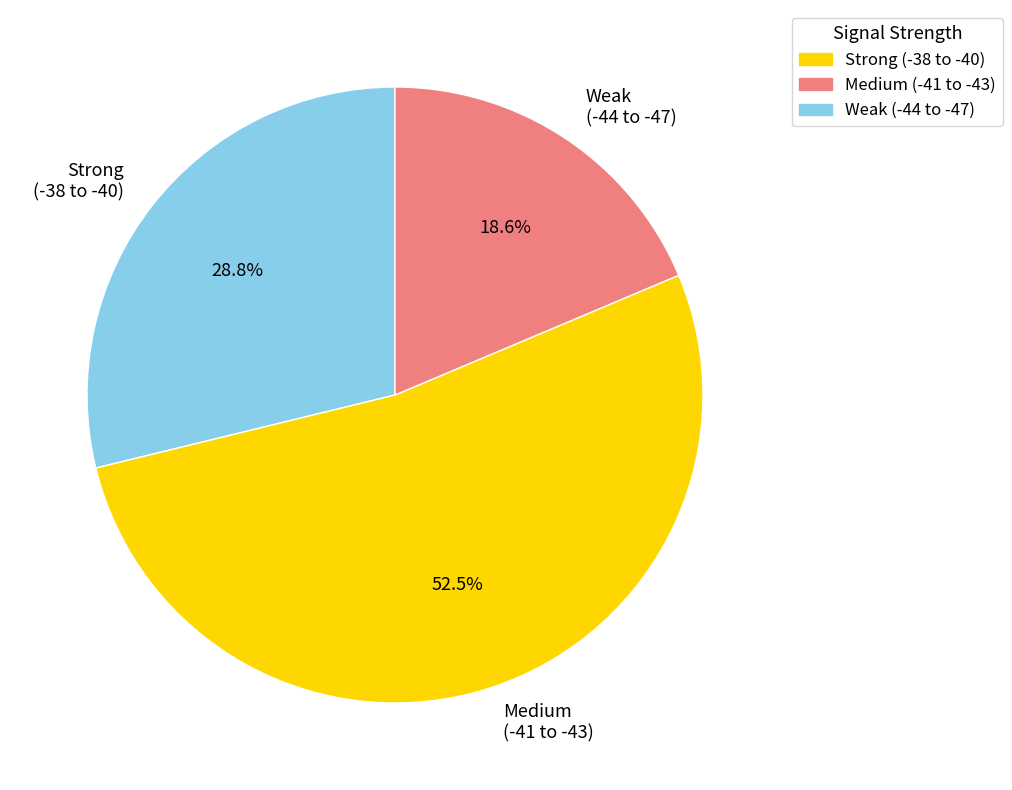

Rank the categories by value from highest to lowest.

Medium (-41 to -43), Strong (-38 to -40), Weak (-44 to -47)